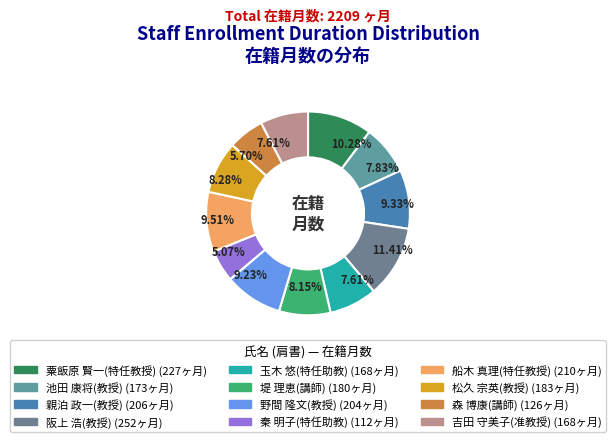

Count the number of slices in the pie.

12